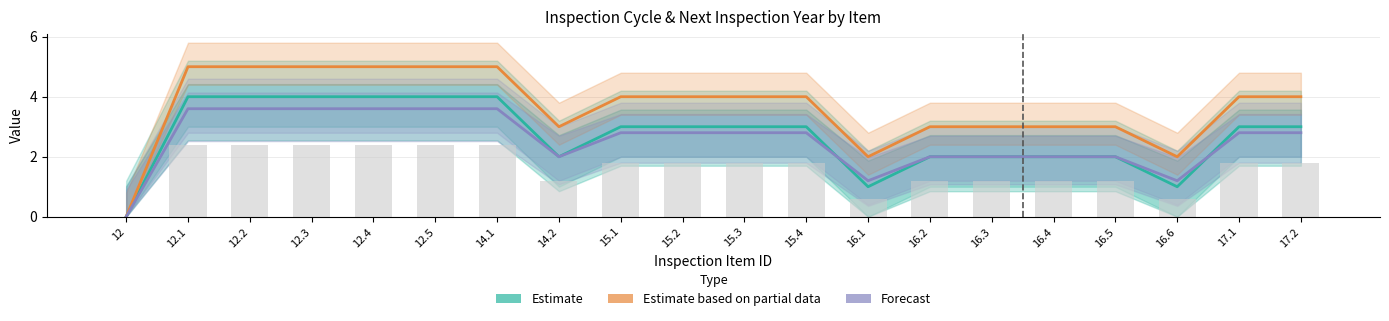

What value does the Estimate series have at 15.2?

3.0